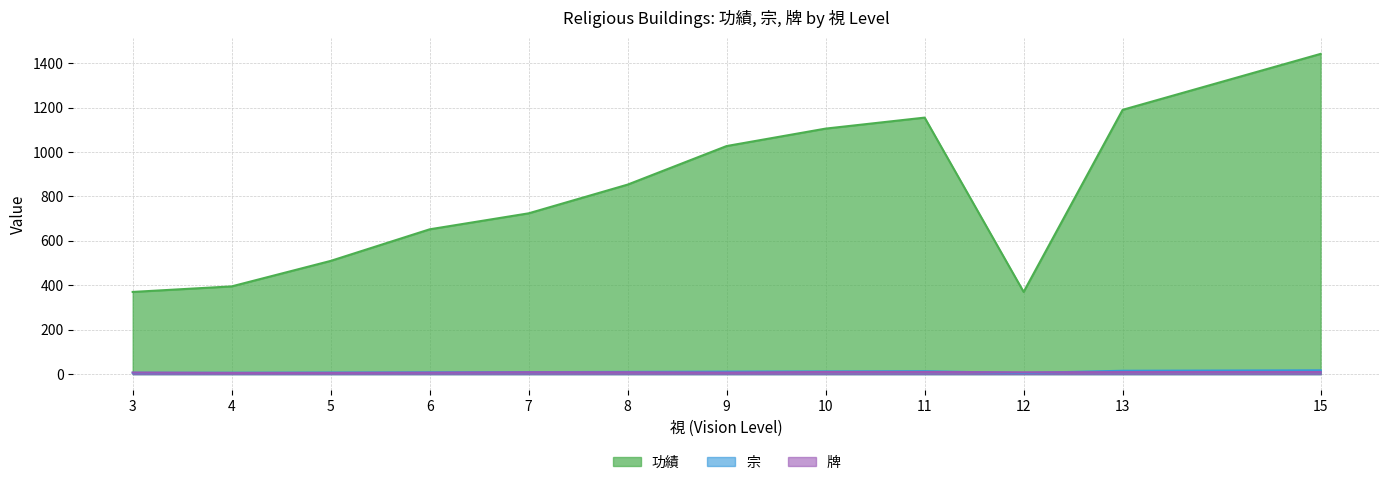

Count the number of data series in this chart.

3